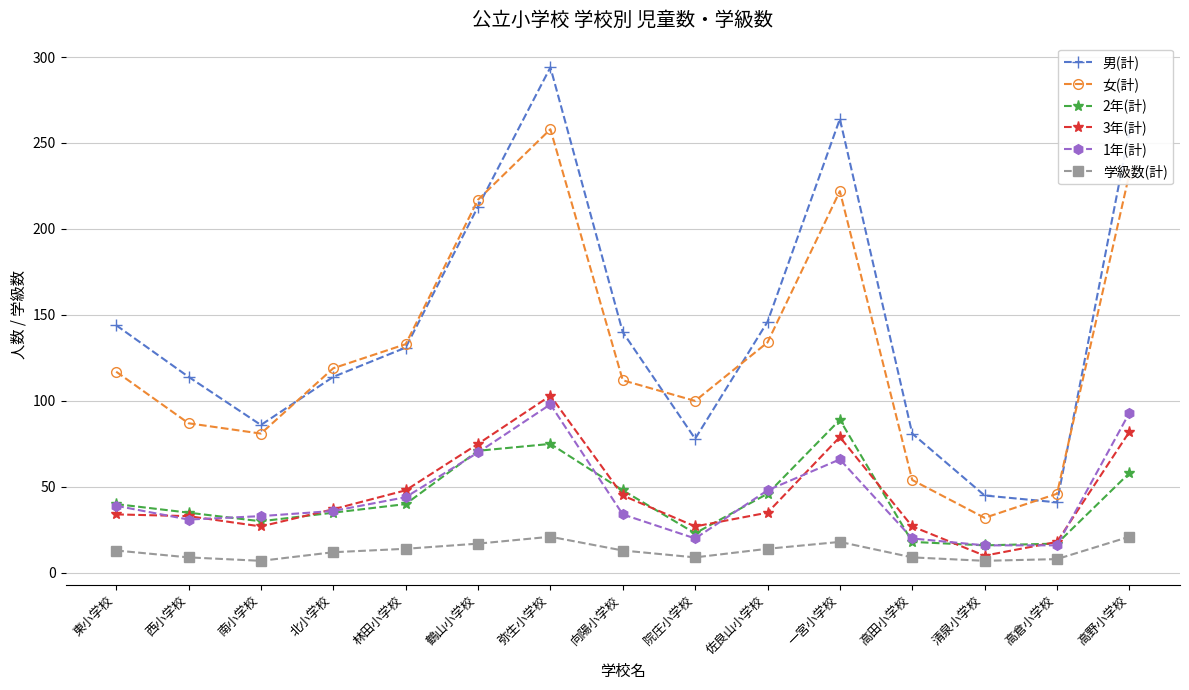

Read the 3年(計) value at 東小学校.

34